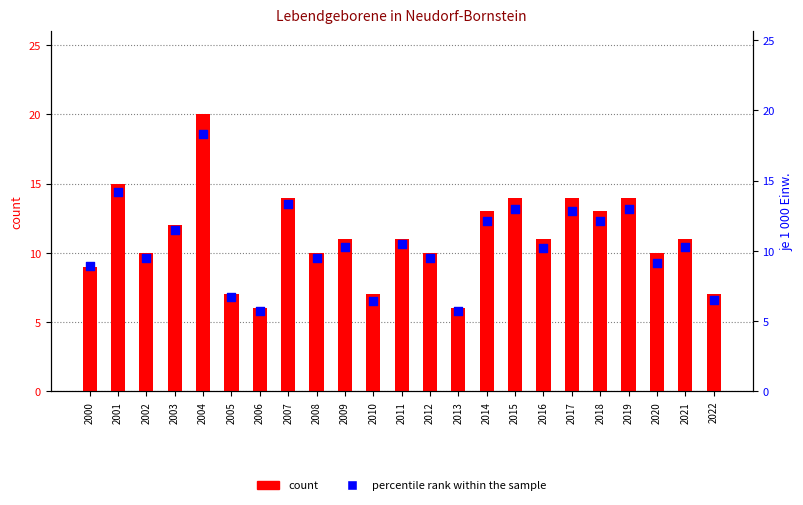

What are all the series names shown in the legend?

count, percentile rank within the sample